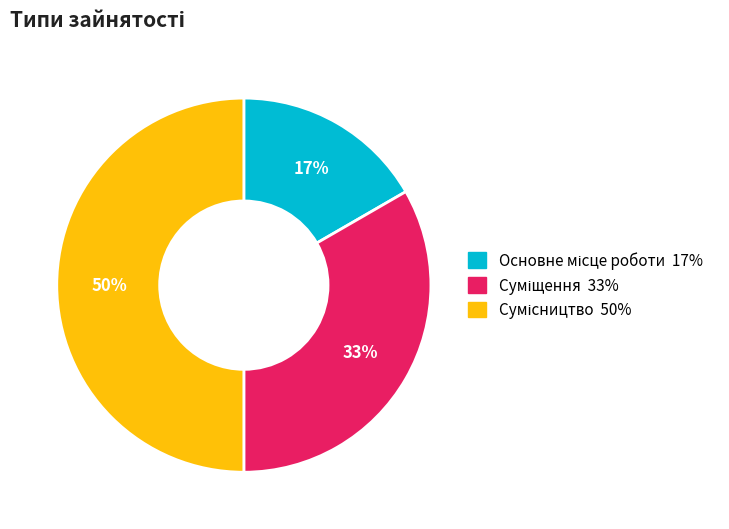

To the nearest percent, what is the average slice percentage?

33%